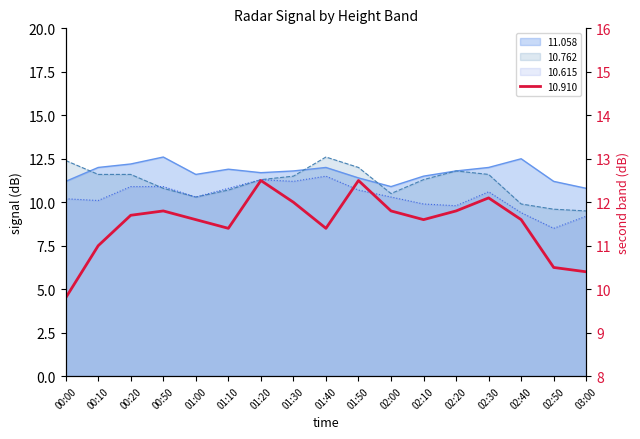

True or false: 10.615 and 11.058 intersect in this chart.

False